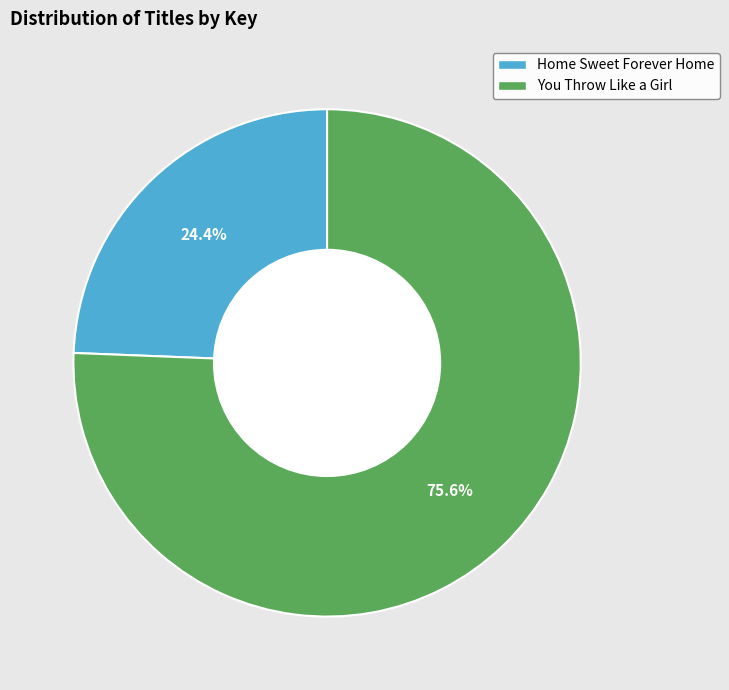

Is it true that Home Sweet Forever Home is 24% of the pie?

True